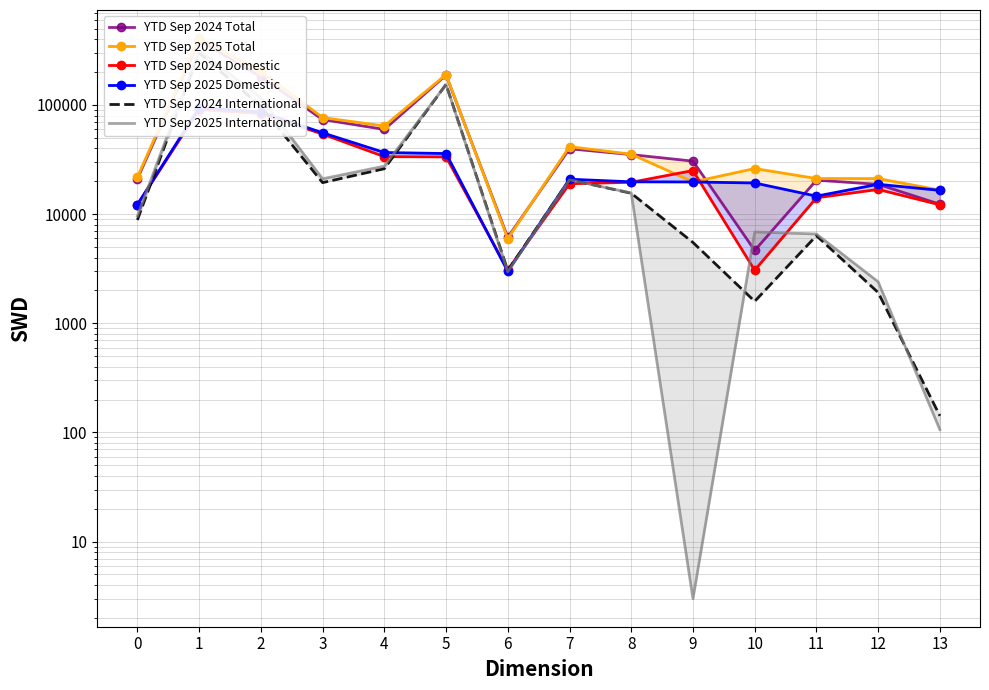

What is the sum of the YTD Sep 2025 Domestic values at 8 and 3?

75368